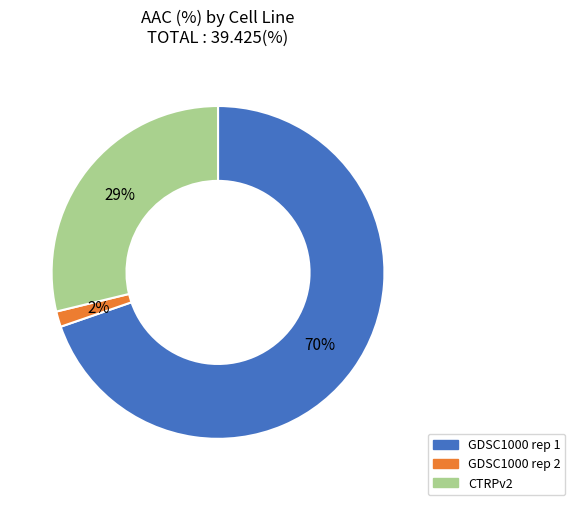

What is the largest slice in the pie chart?

GDSC1000 rep 1